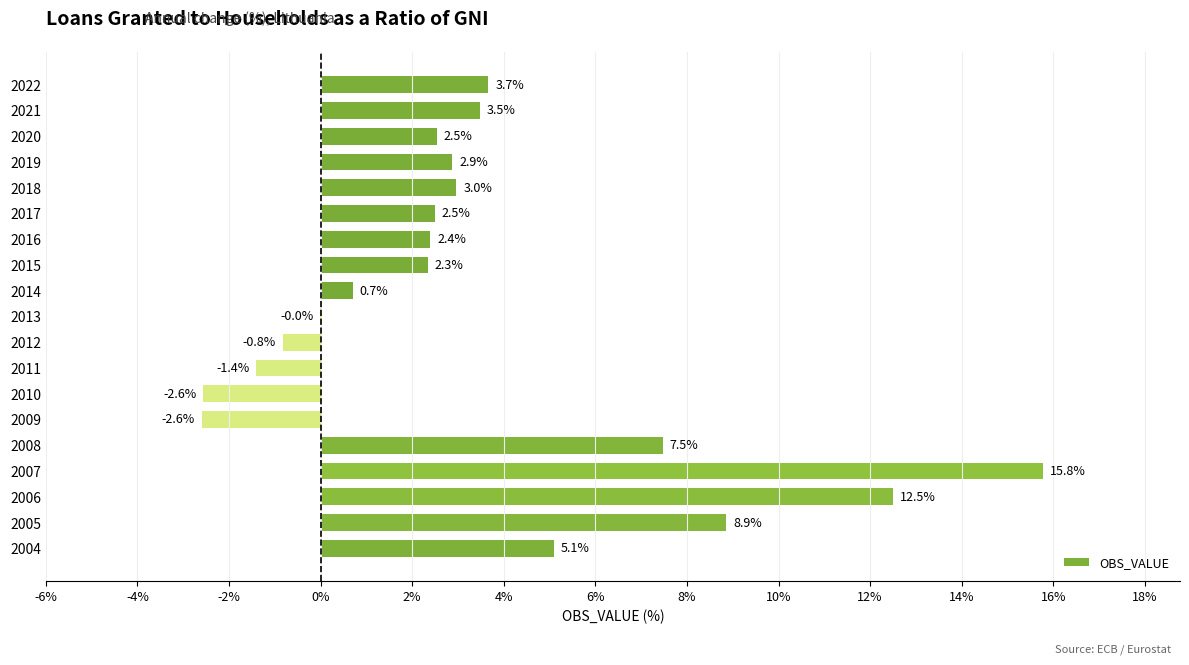

At which category does the chart reach its peak across all series?

2007